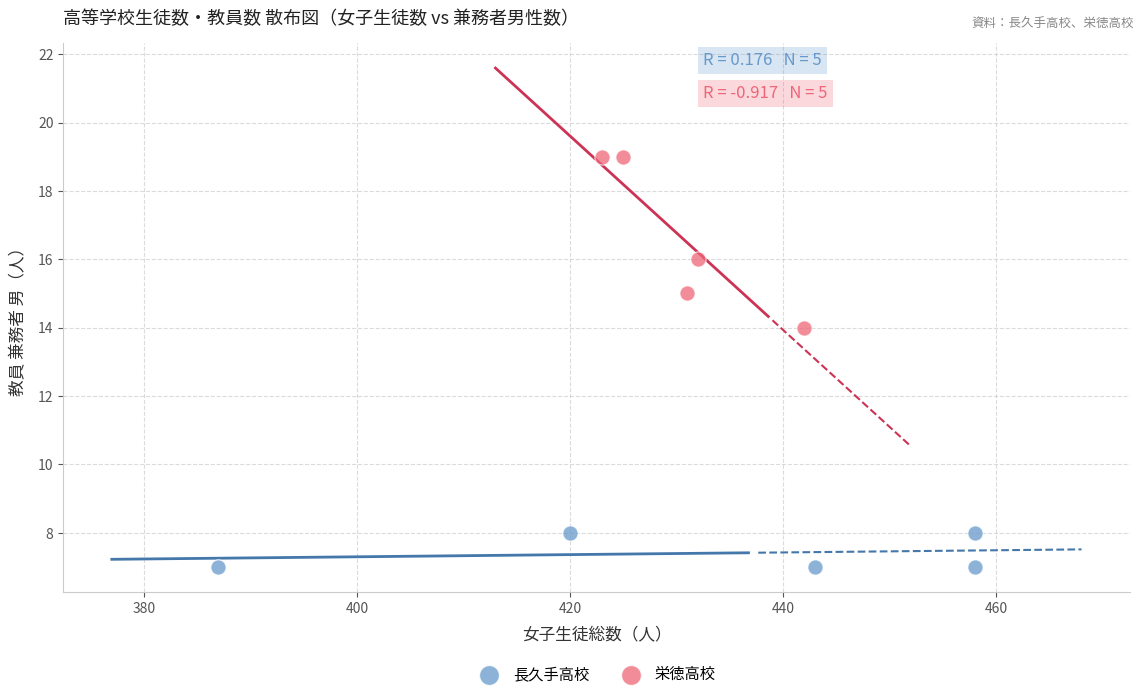

Which series has the widest spread of Y values?

栄徳高校